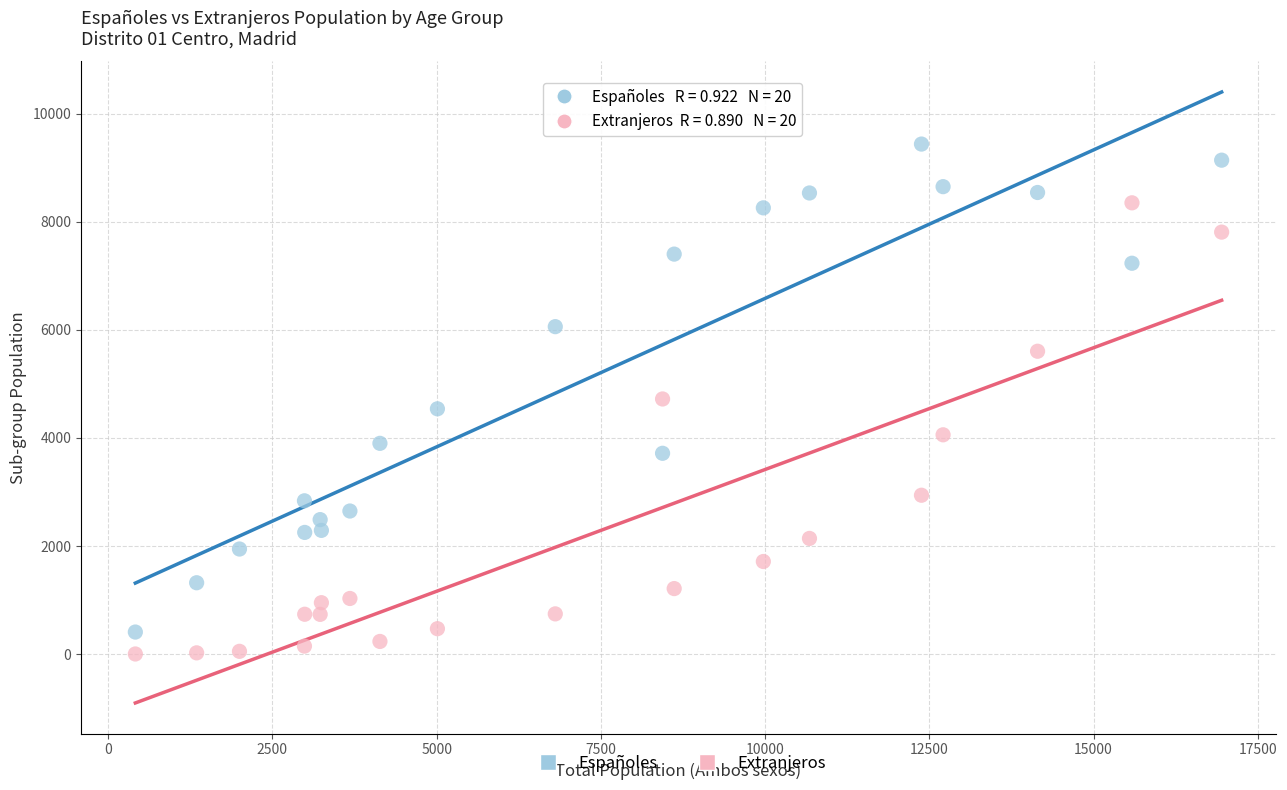

What are all the series names shown in the legend?

Españoles, Extranjeros